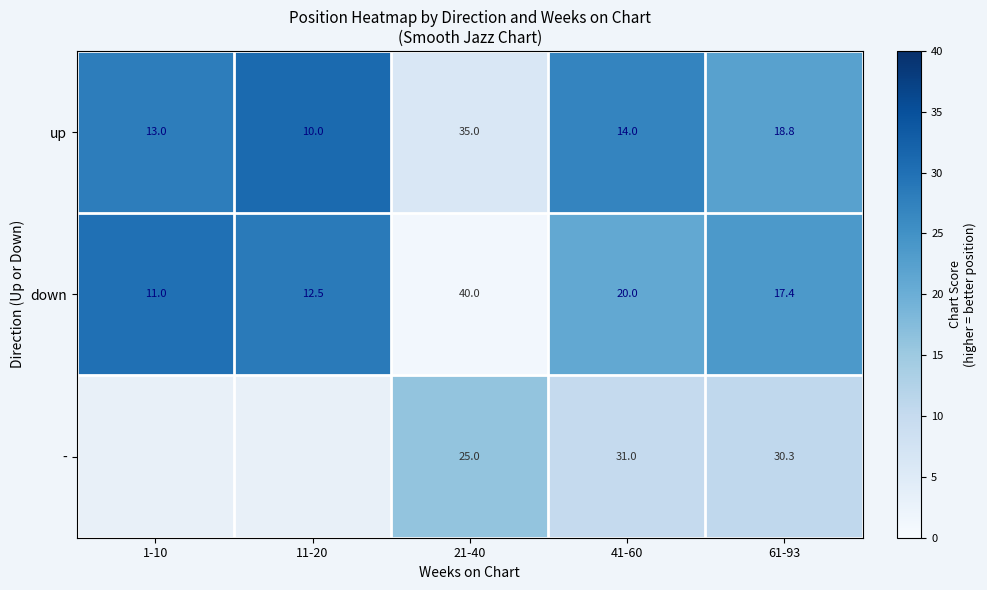

Count the number of data series in this chart.

3